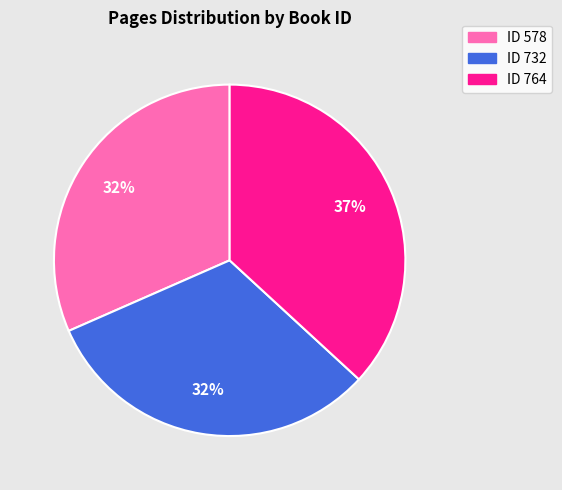

Count the number of slices in the pie.

3